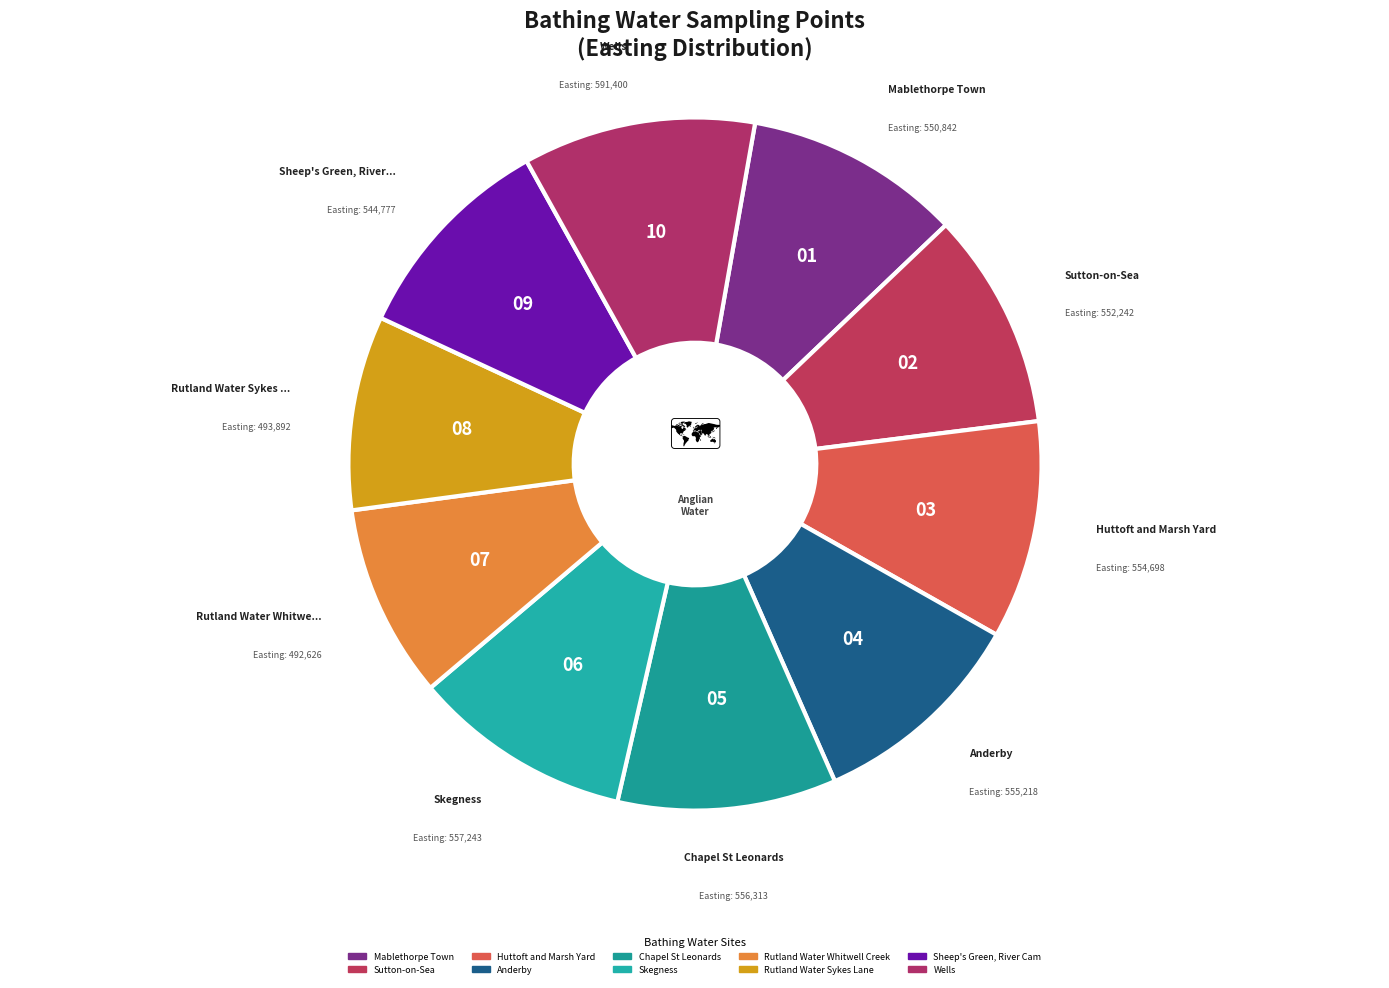

True or false: Skegness accounts for 4% of the total.

False